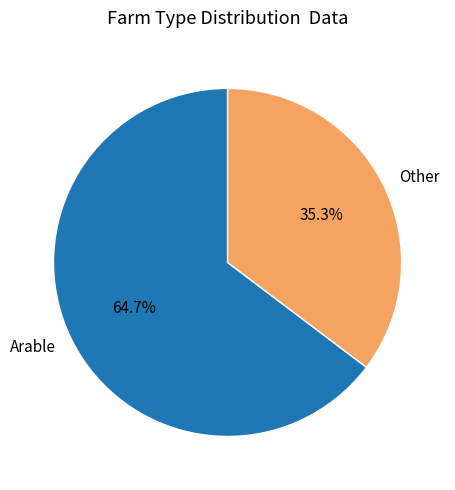

Combined, what portion of the pie is Other and Arable?

100.0%